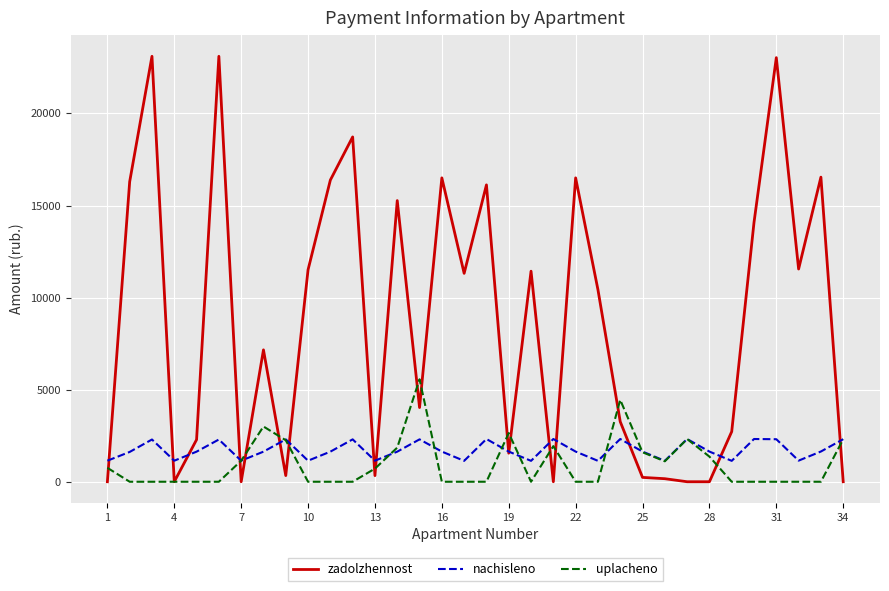

True or false: nachisleno and zadolzhennost intersect in this chart.

True